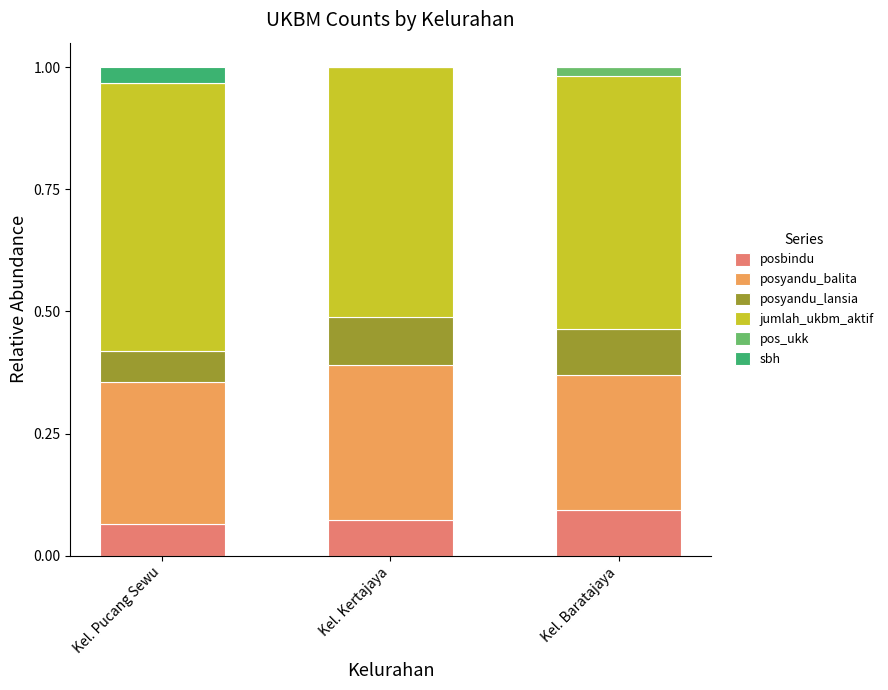

What are all the series names shown in the legend?

posbindu, posyandu_balita, posyandu_lansia, jumlah_ukbm_aktif, pos_ukk, sbh